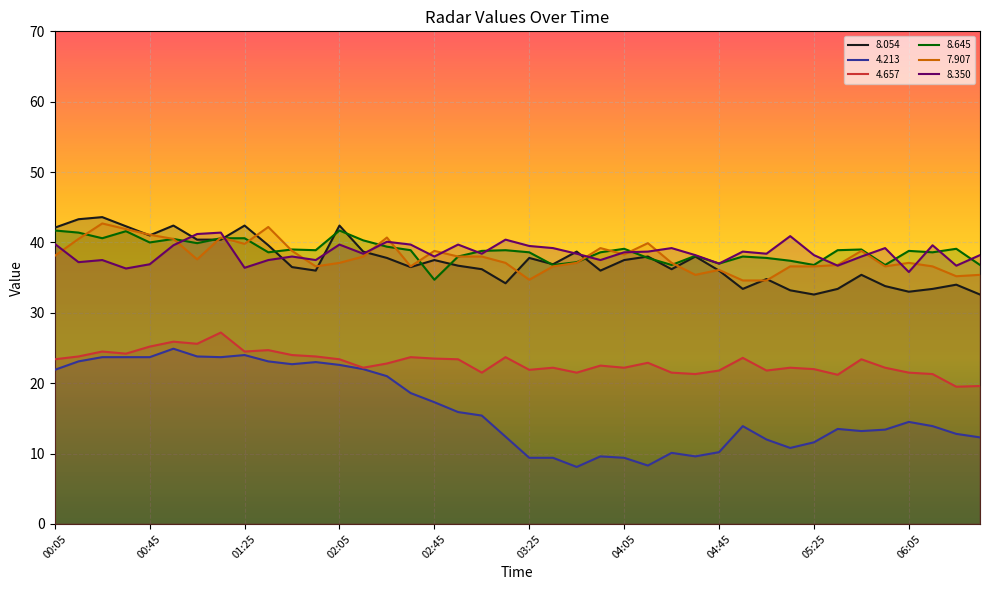

Which category has the lowest value in the   4.213 series?

03:45